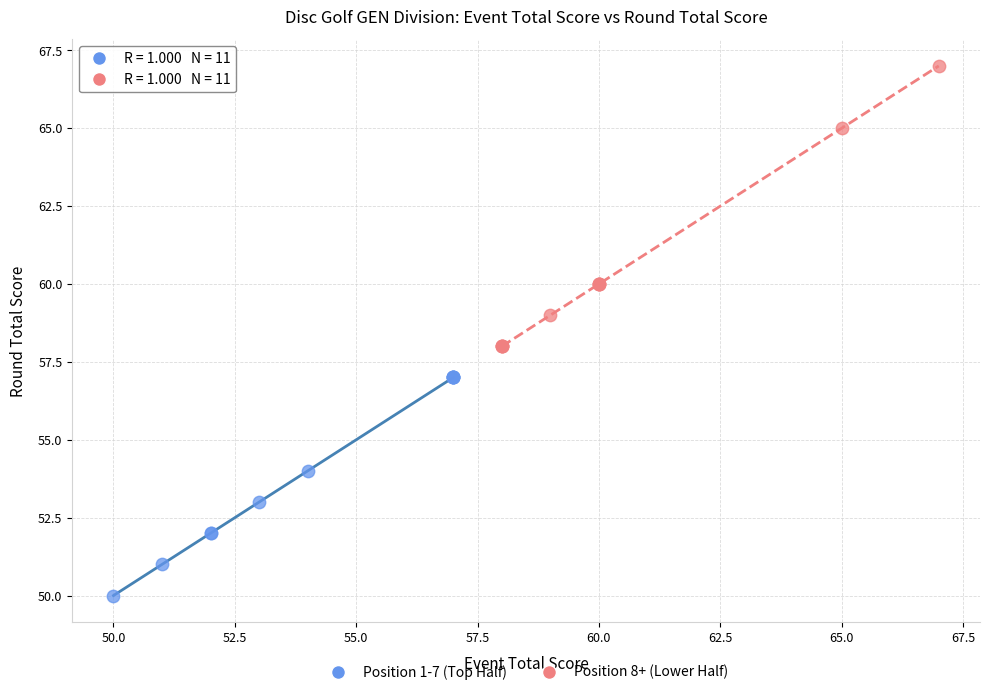

Which series contains the highest Y value?

Position 8+ (Lower Half)